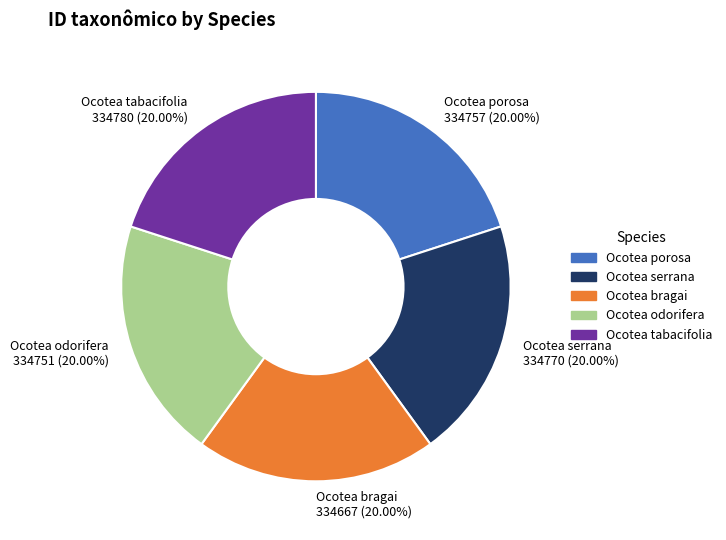

Is it true that Ocotea odorifera is 20% of the pie?

True